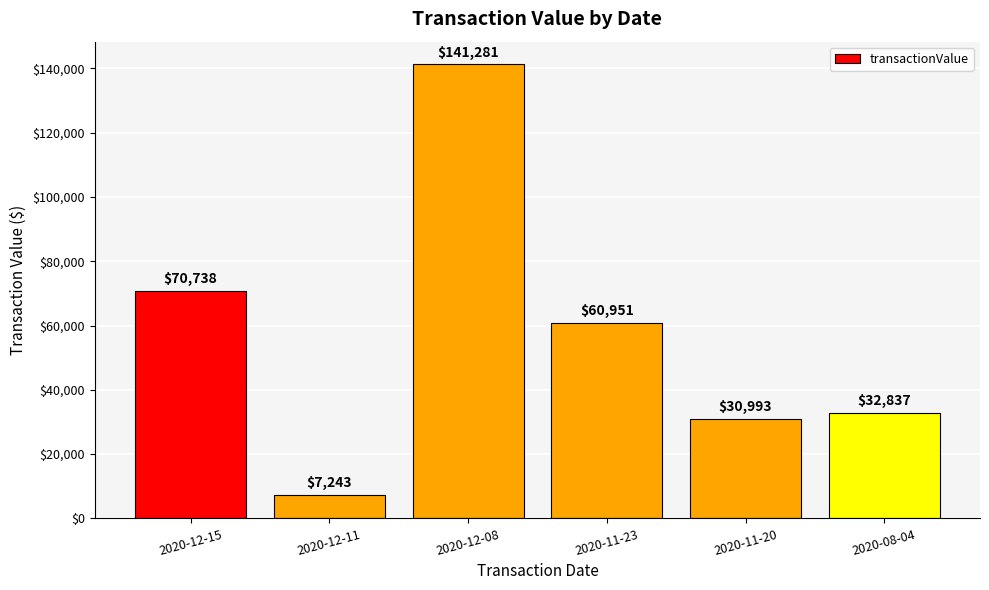

Reading left to right, what are all the values shown in this chart?

2020-12-15=70738	2020-12-11=7243	2020-12-08=141281	2020-11-23=60951	2020-11-20=30993	2020-08-04=32837